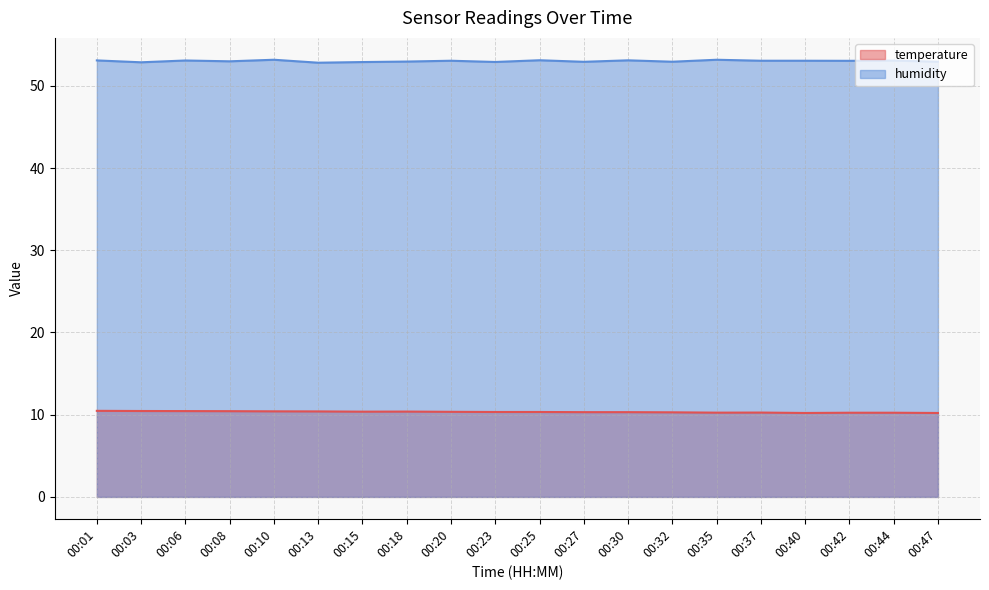

What is the total value across all series at 00:27?

63.2